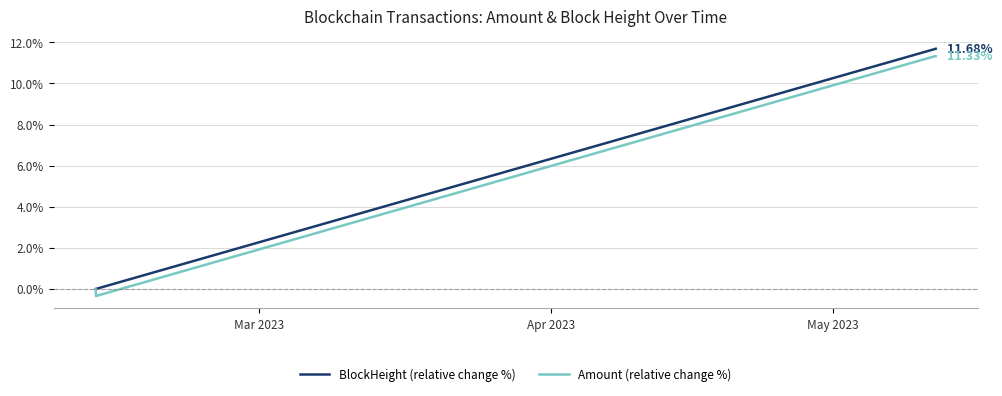

True or false: Amount (relative change %) has more than 1 points higher than both neighbors.

False